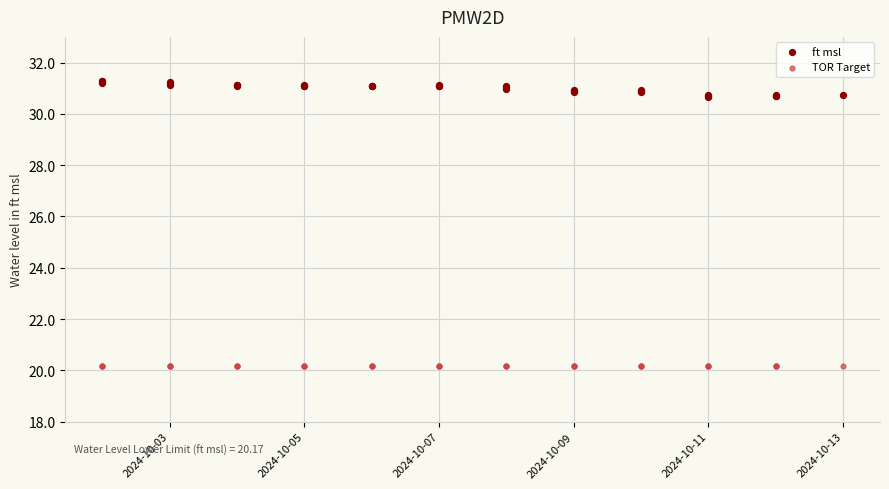

Which series reaches the minimum Y coordinate?

TOR Target